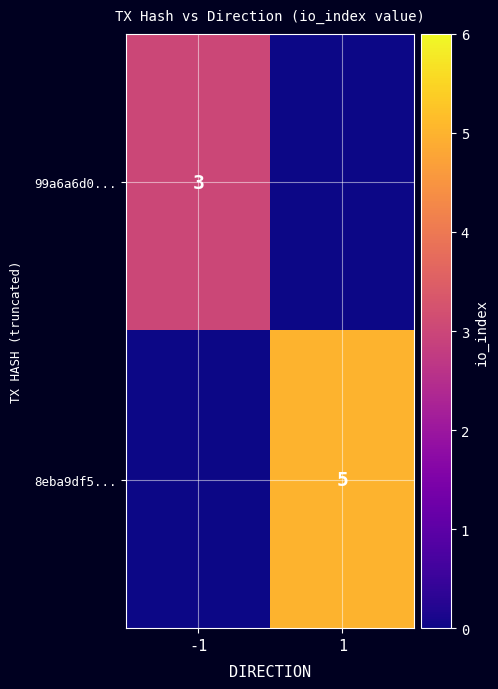

What is the total value across all series at 1?

5